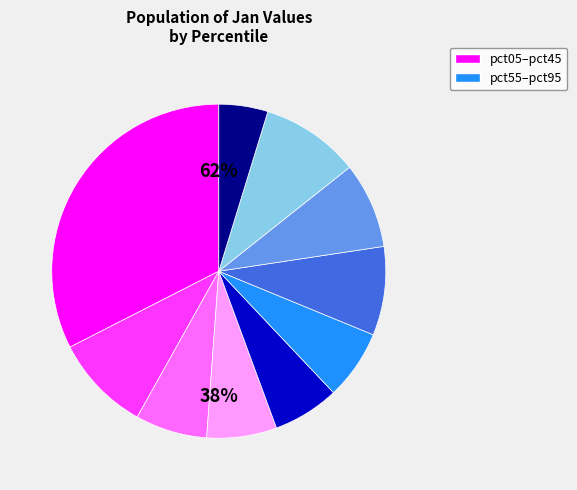

What is the change in value from pct15 to pct55?

-0.2